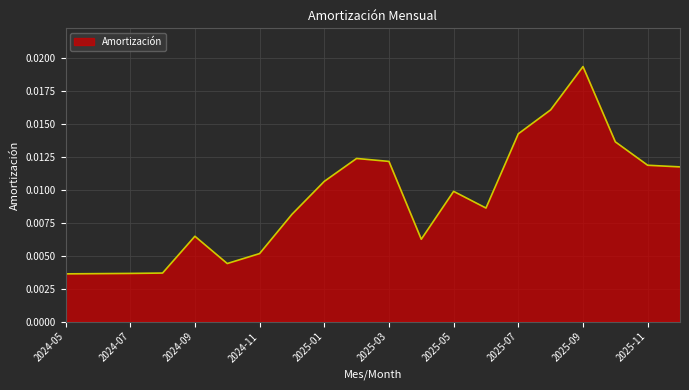

List the labels in order of value, smallest first.

2024-05, 2024-06, 2024-07, 2024-08, 2024-10, 2024-11, 2025-04, 2024-09, 2024-12, 2025-06, 2025-05, 2025-01, 2025-12, 2025-11, 2025-03, 2025-02, 2025-10, 2025-07, 2025-08, 2025-09